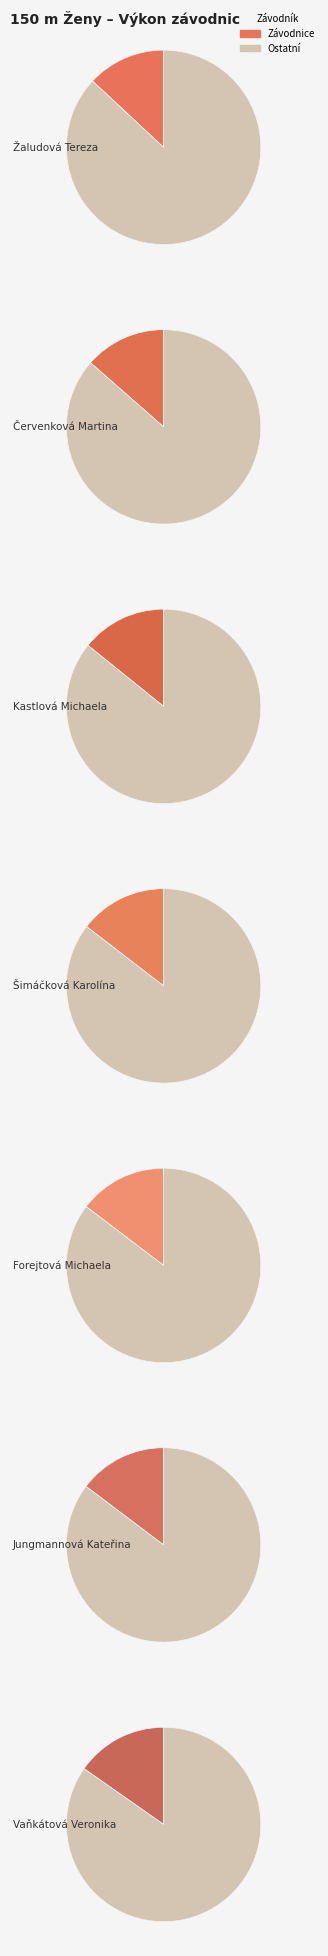

What is the ratio of the value at Vaňkátová Veronika to the value at Červenková Martina?

1.1